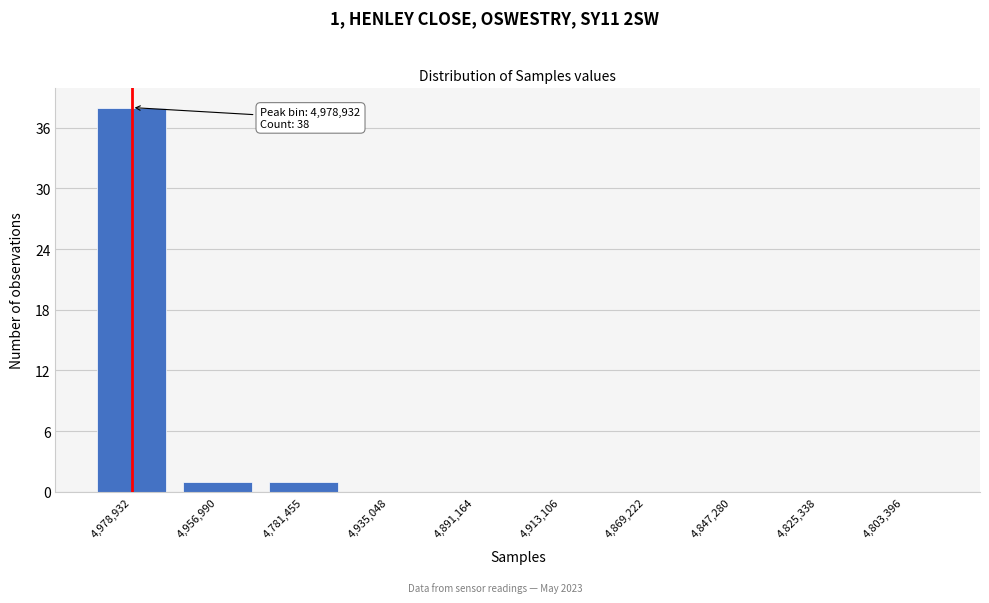

Reading right to left, transcribe all the data shown in this chart.

4,803,396=0	4,825,338=0	4,847,280=0	4,869,222=0	4,913,106=0	4,891,164=0	4,935,048=0	4,781,455=1	4,956,990=1	4,978,932=38